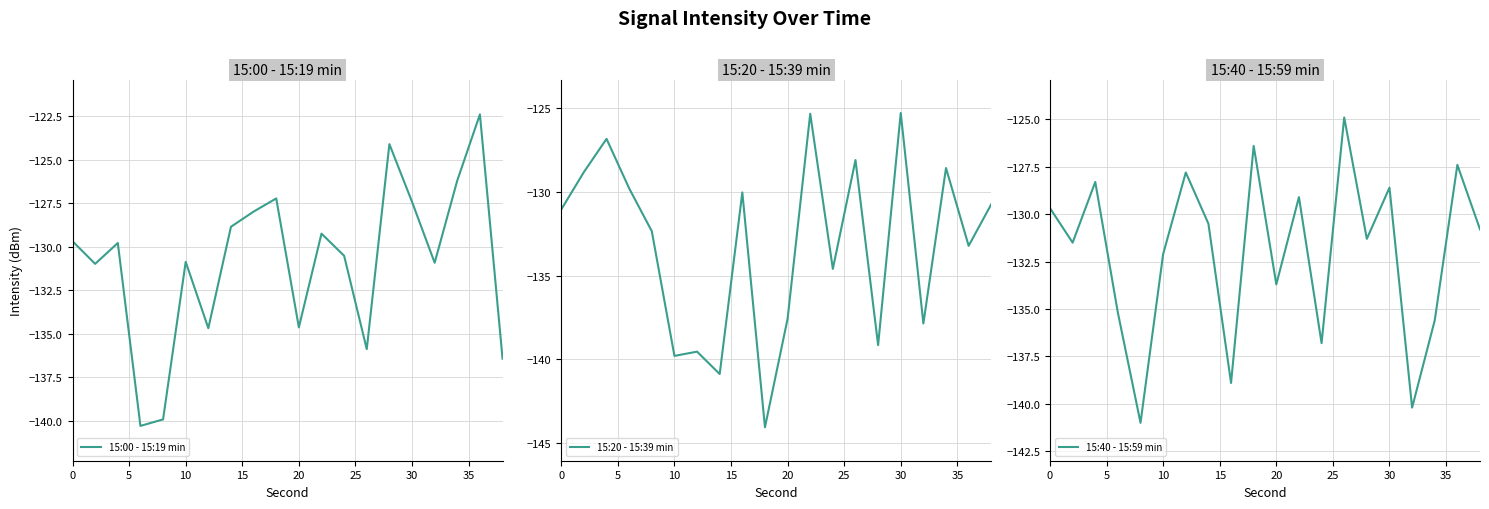

What is the maximum value for 15:00 - 15:19 min?

-122.4